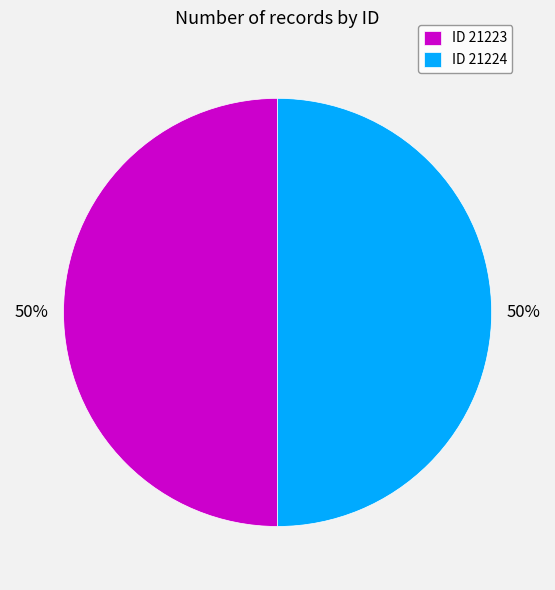

Is it true that ID 21224 is 64% of the pie?

False